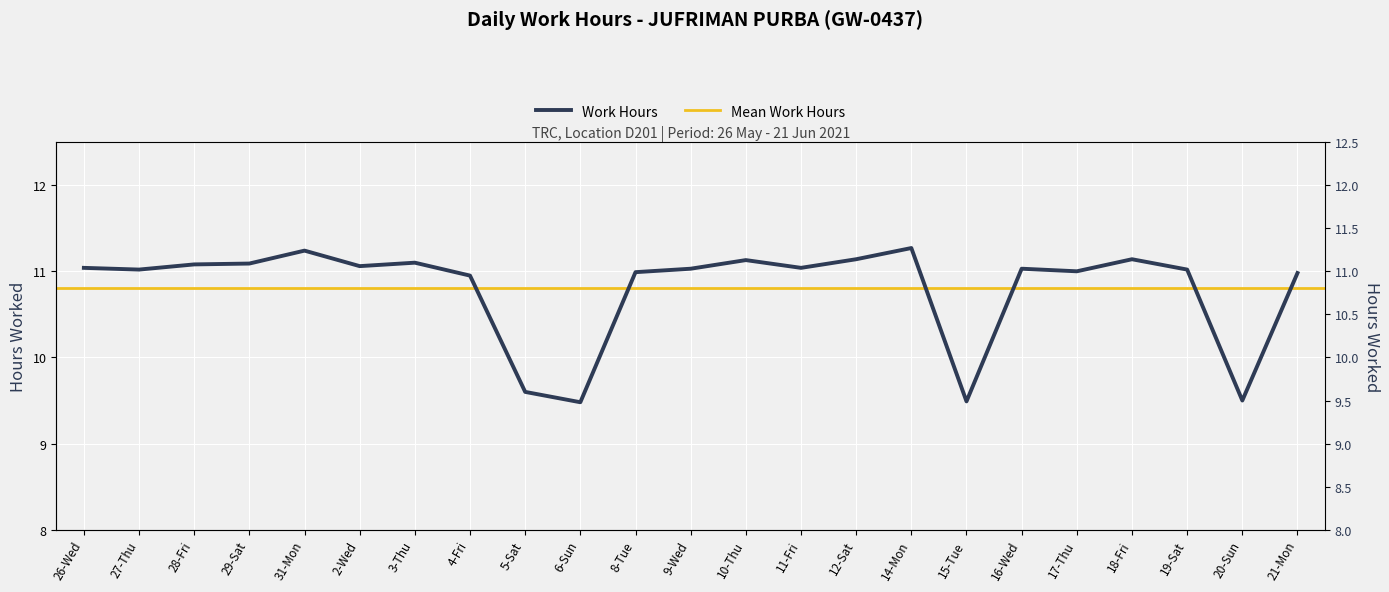

At which category does the chart reach its minimum across all series?

6-Sun